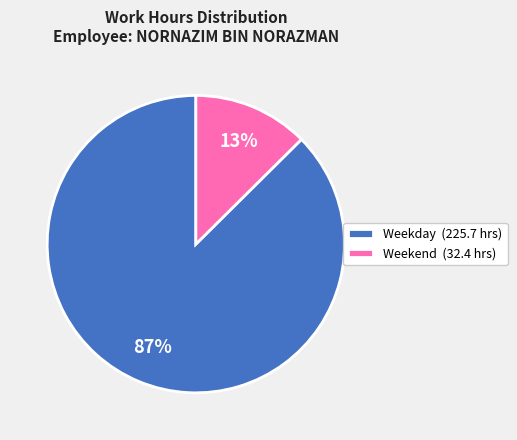

Combined, do Weekend (32.4 hrs) and Weekday (225.7 hrs) account for over 50%?

Yes